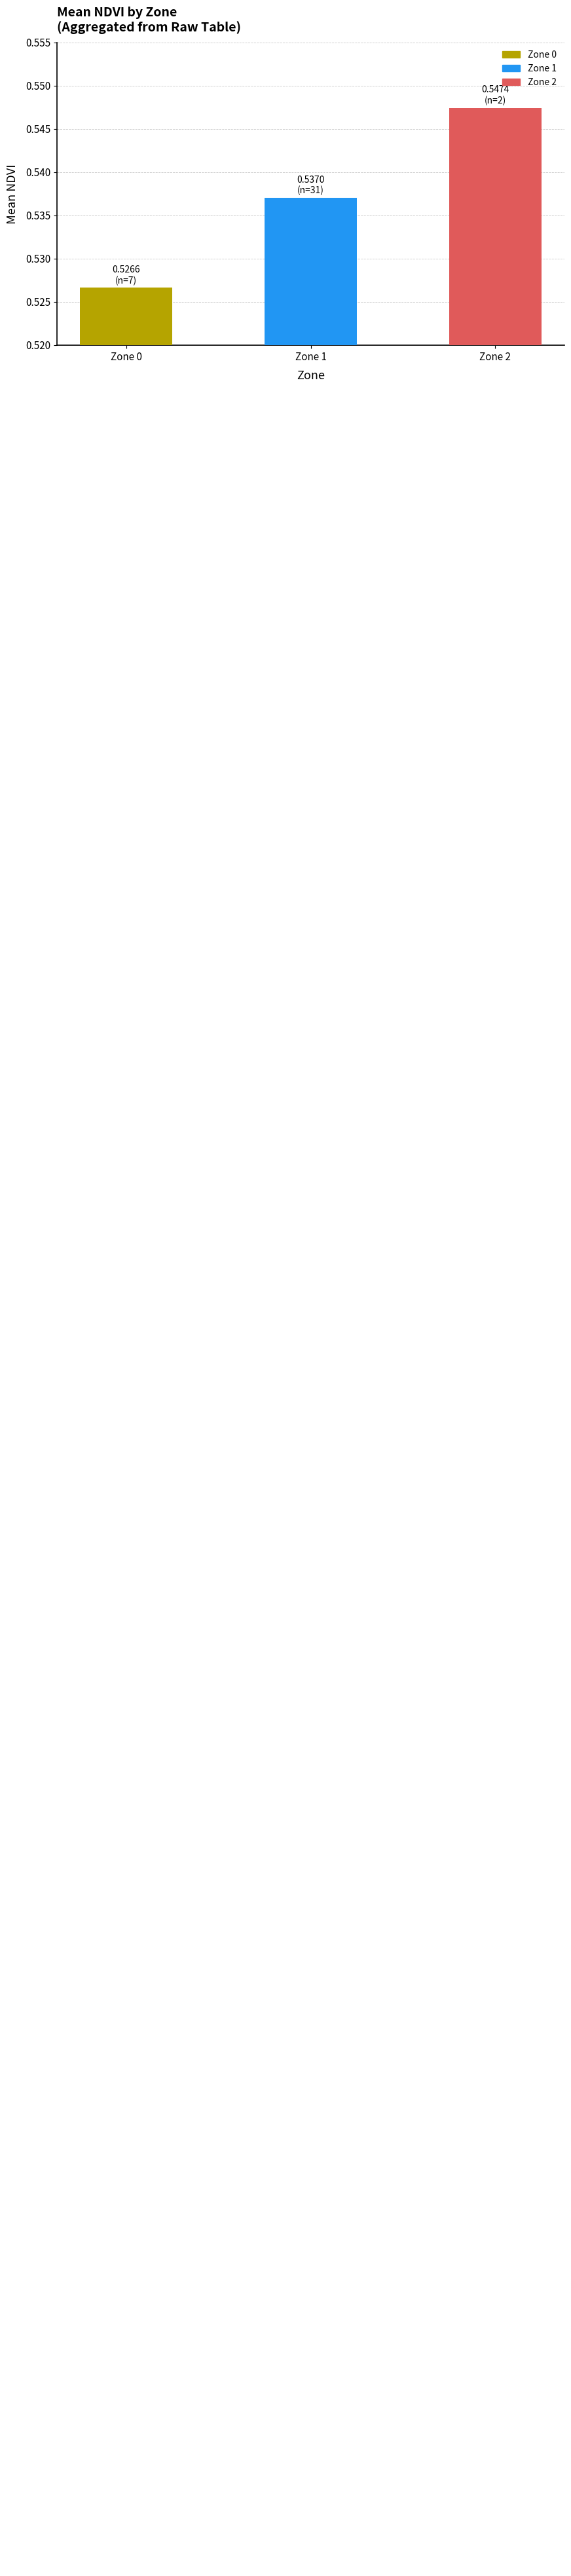

Is it true that the value at Zone 2 is 0.9?

False